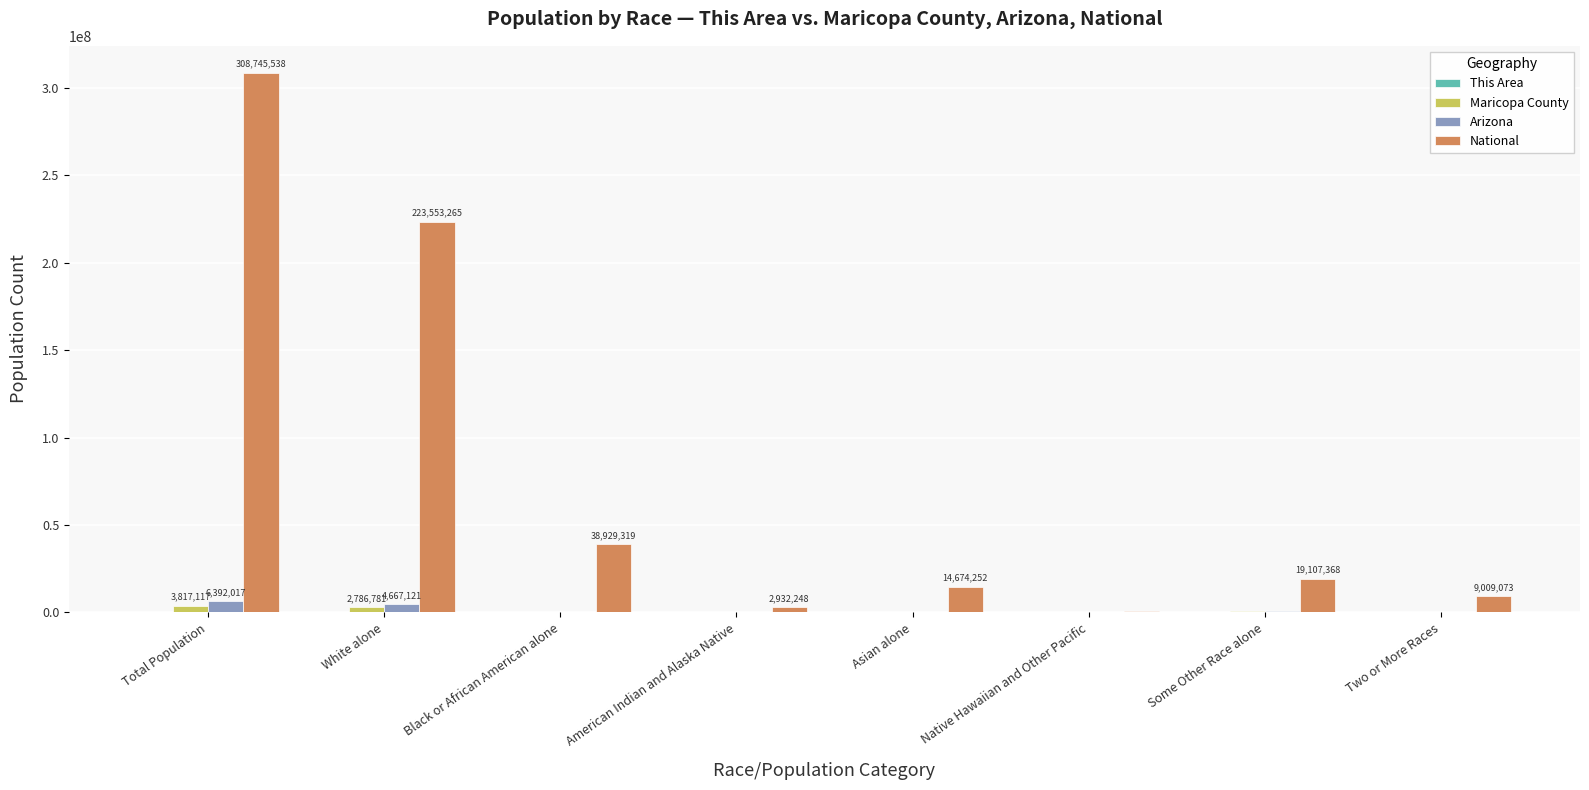

How many series are shown in this chart?

4